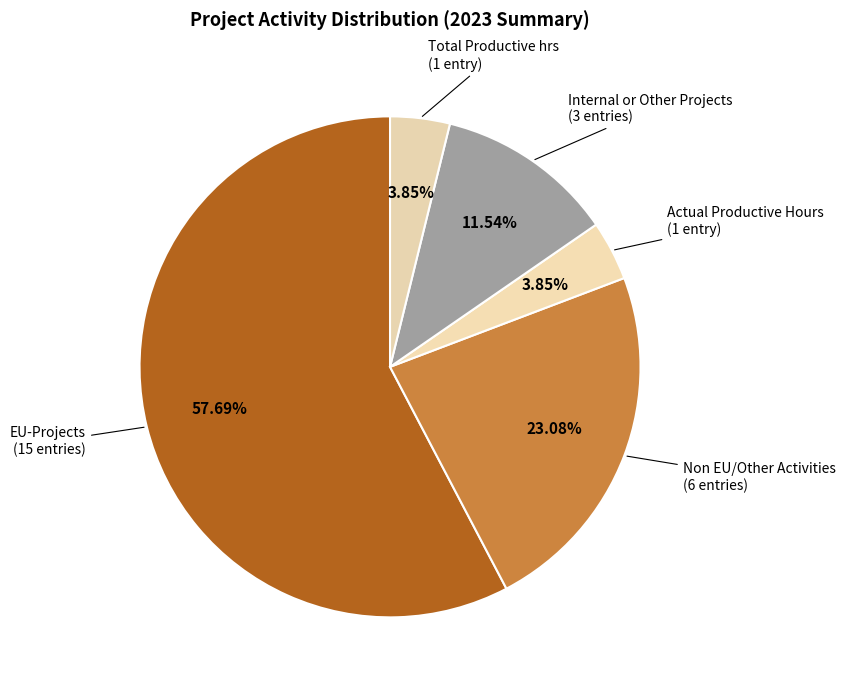

To the nearest percent, what is the average slice percentage?

20%